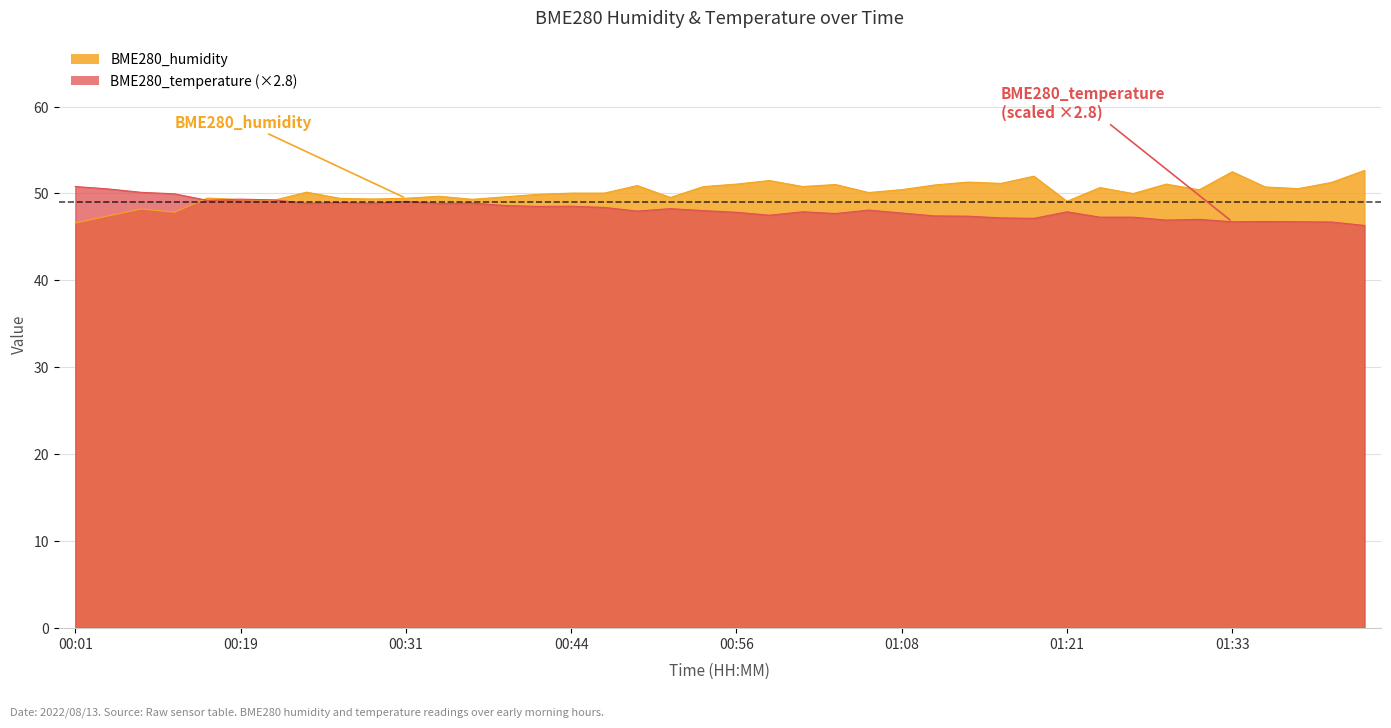

Which series changed the most between 00:04 and 01:03?

BME280_humidity